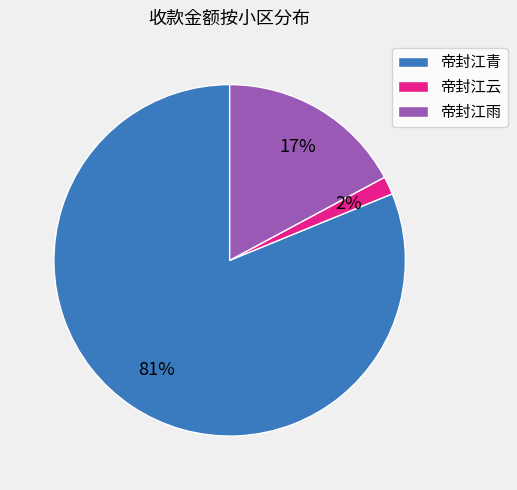

Which has a higher value, 帝封江雨 or 帝封江青?

帝封江青